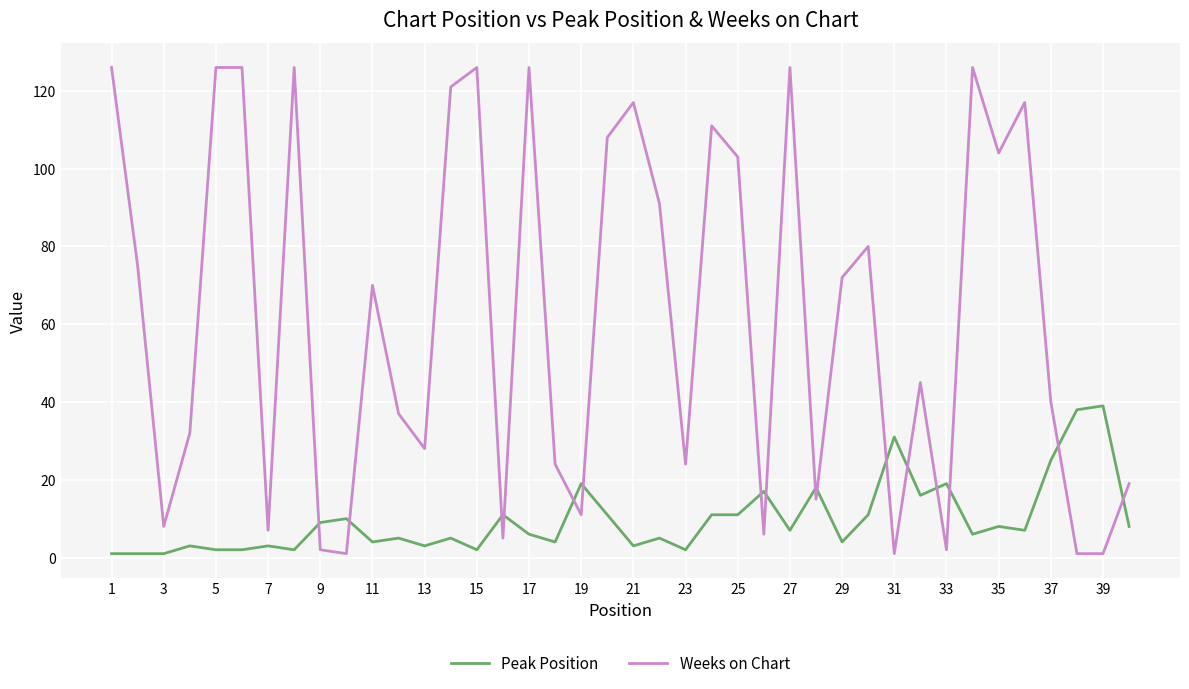

After their last crossing, which series has the higher values: Weeks on Chart or Peak Position?

Weeks on Chart